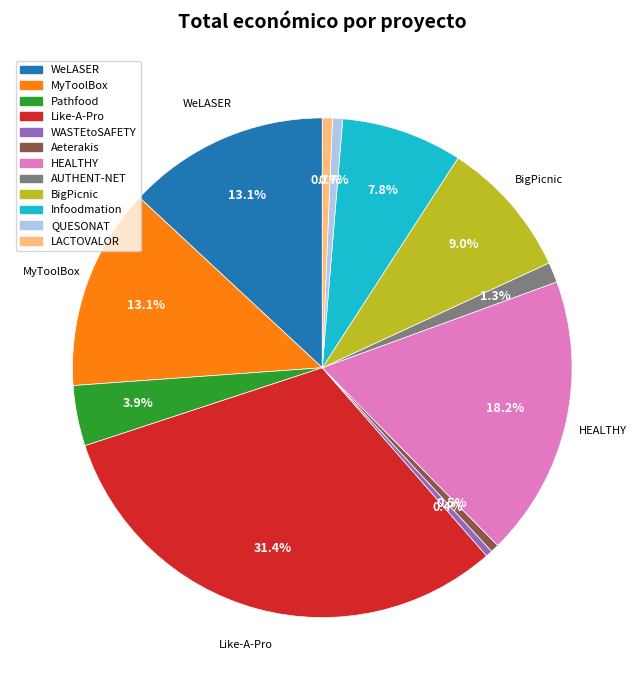

How many slices are in this pie chart?

12